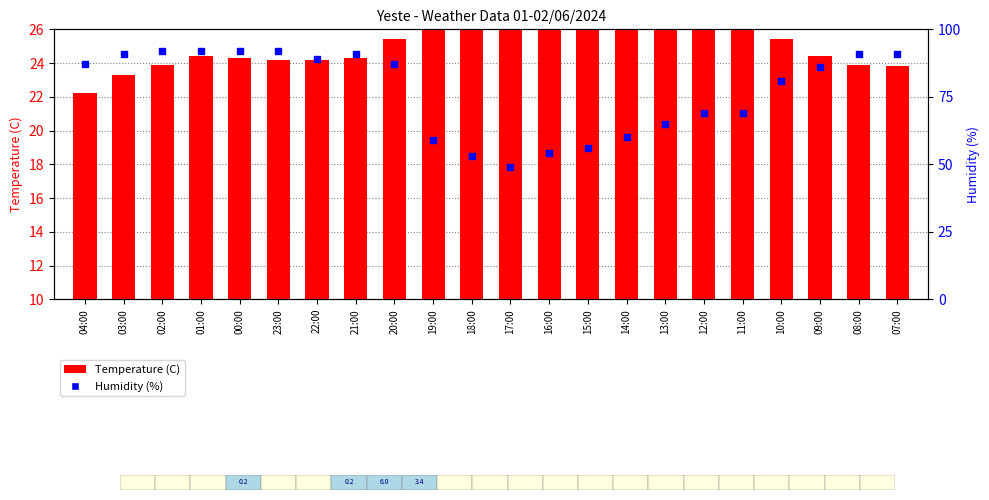

Which series has the largest Y range (max minus min)?

Humidity (%)